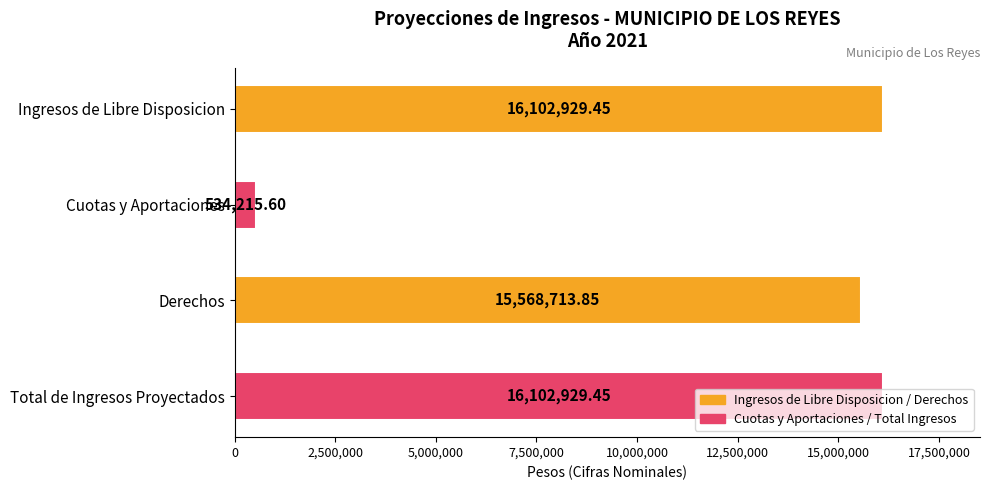

What is the sum of all values?

48308788.4